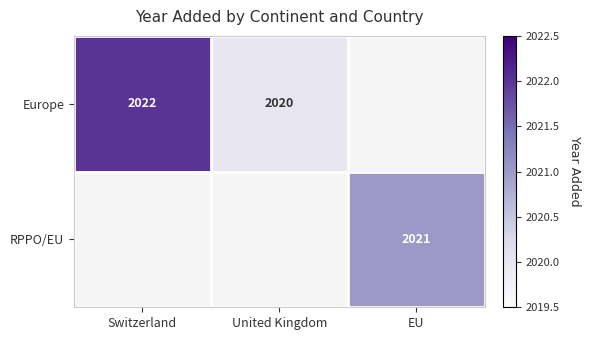

Is the value of Europe at United Kingdom greater than the value of RPPO/EU at EU?

No